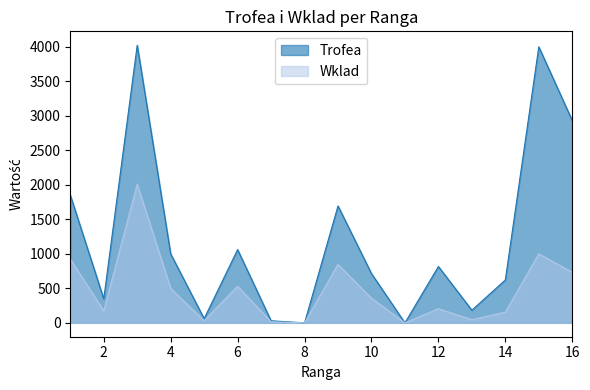

What is the sum of all Wklad values?

7529